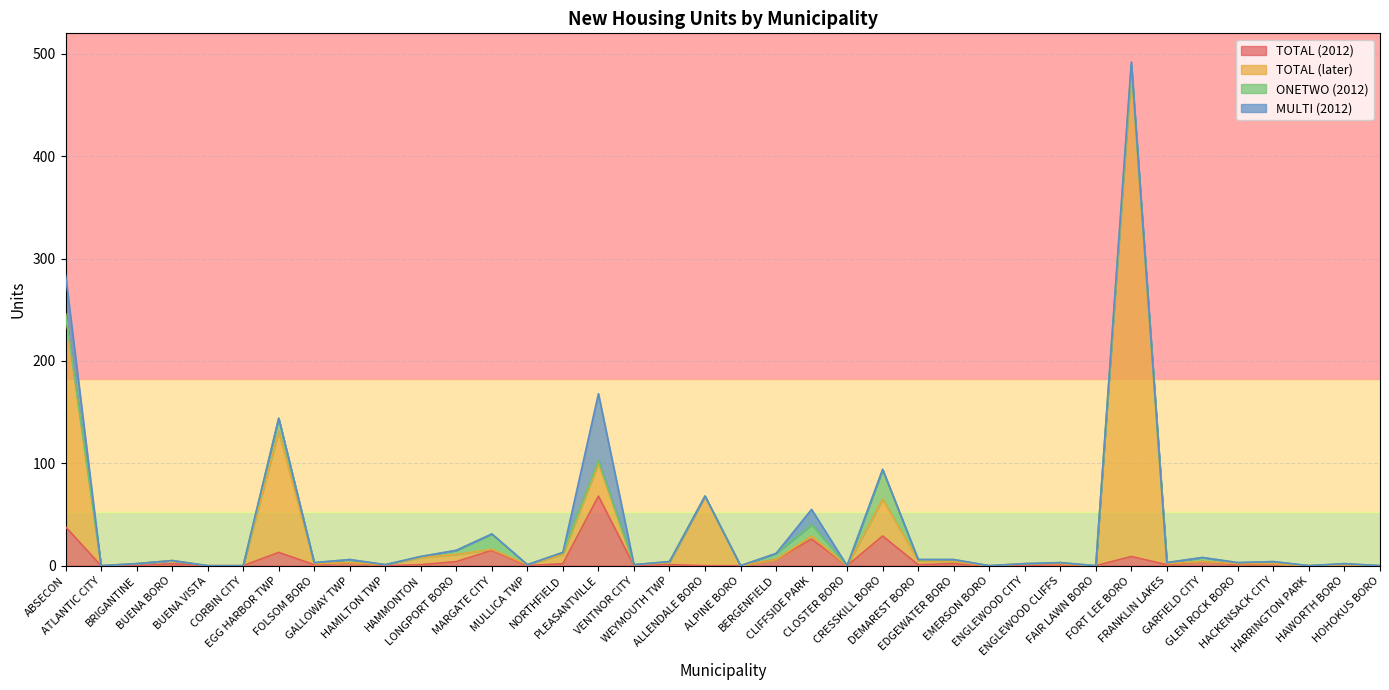

Where is TOTAL (2012) nearest to the value 34?

ABSECON